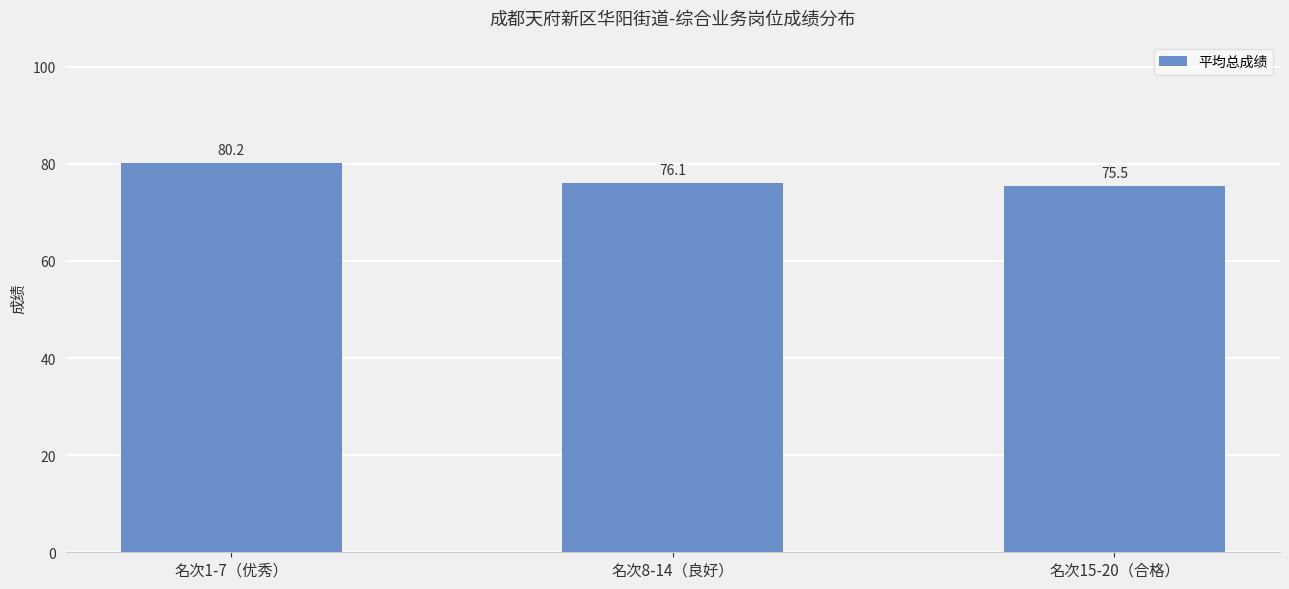

Reading left to right, extract all data points from this chart.

名次1-7（优秀）=80.2	名次8-14（良好）=76.1	名次15-20（合格）=75.5